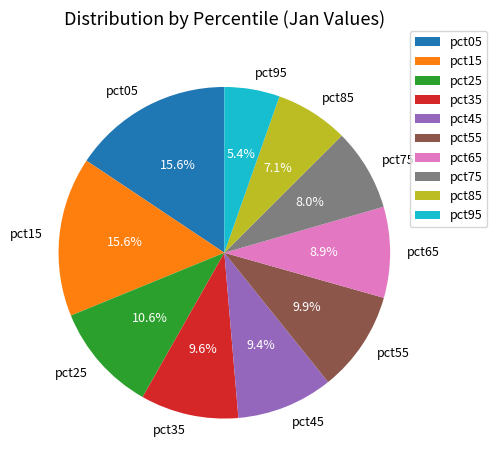

Is pct95 the majority of the pie?

No